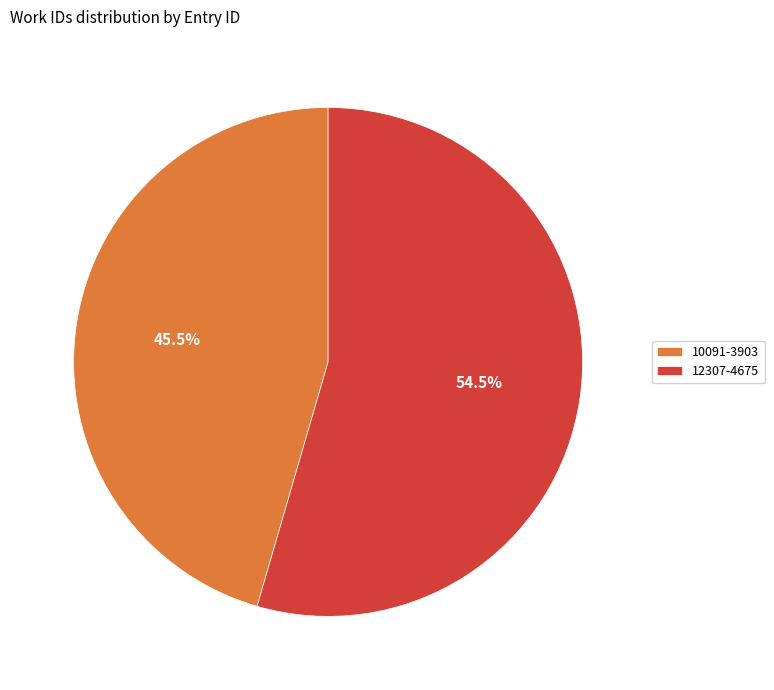

How many slices are in this pie chart?

2